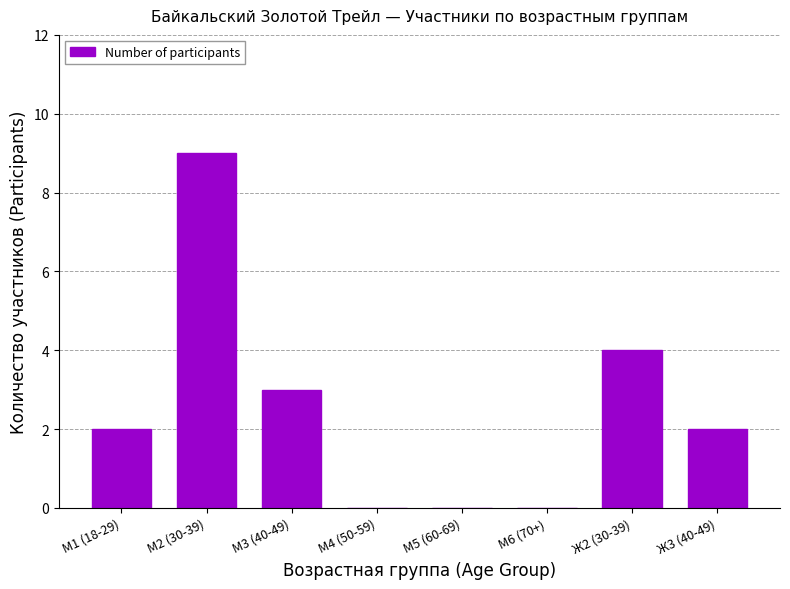

The value at М2 (30-39) is 9. True or false?

True